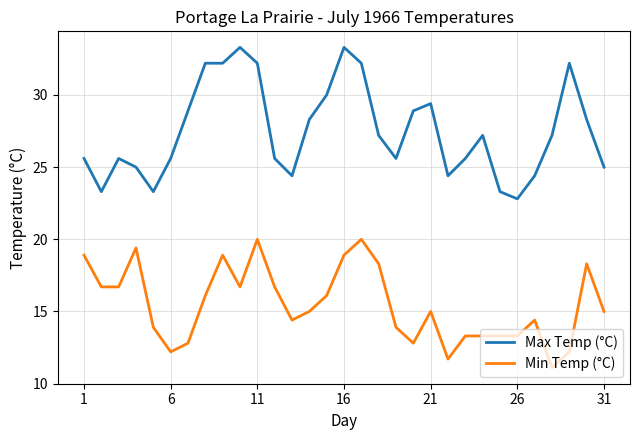

True or false: Max Temp (°C) and Min Temp (°C) intersect in this chart.

False